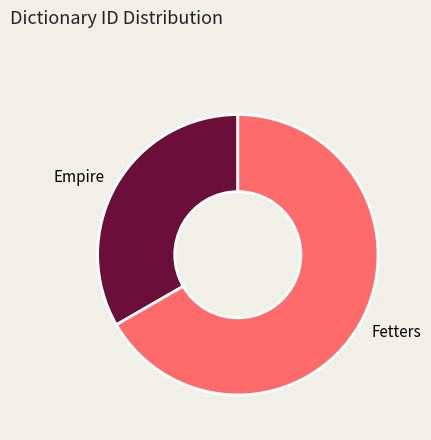

Do Empire and Fetters together represent more than half of the pie?

Yes